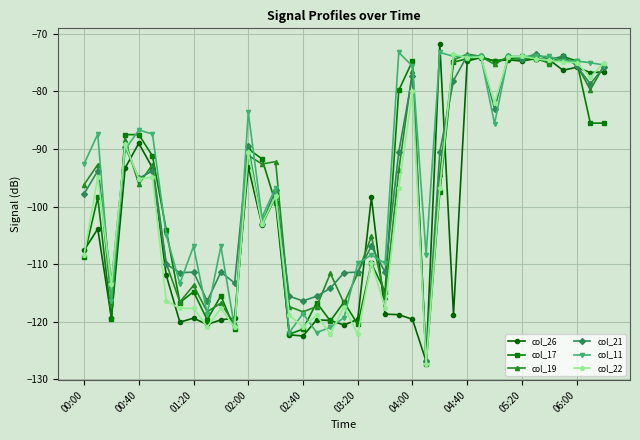

What is the value of the col_26 point at the 15th from the left?

-98.3